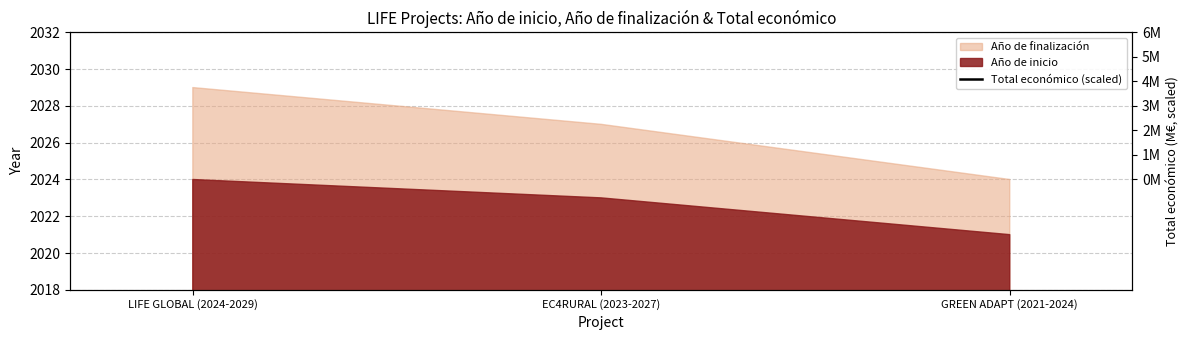

The value at LIFE GLOBAL (2024-2029) is 4611.7. True or false?

True